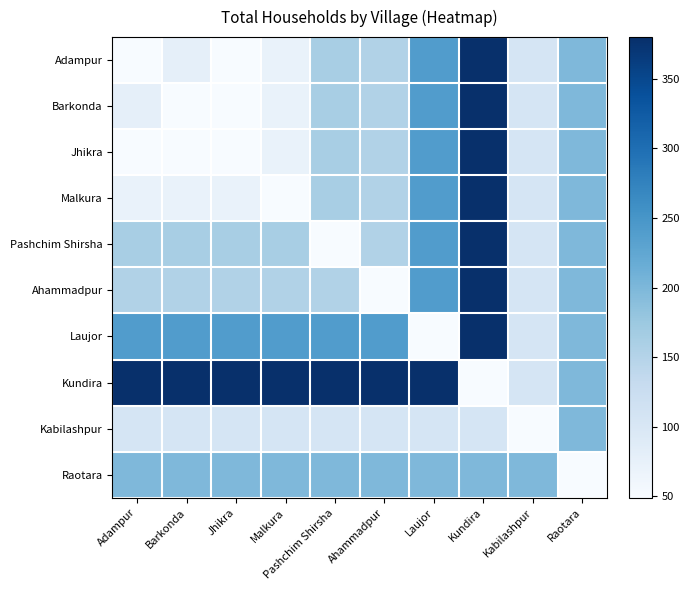

Reading right to left, extract all data points from this chart.

Adampur: Raotara=198	Kabilashpur=105	Kundira=380	Laujor=240	Ahammadpur=153	Pashchim Shirsha=162	Malkura=72	Jhikra=49	Barkonda=78	Adampur=49
Barkonda: Raotara=198	Kabilashpur=105	Kundira=380	Laujor=240	Ahammadpur=153	Pashchim Shirsha=162	Malkura=72	Jhikra=49	Barkonda=49	Adampur=78
Jhikra: Raotara=198	Kabilashpur=105	Kundira=380	Laujor=240	Ahammadpur=153	Pashchim Shirsha=162	Malkura=72	Jhikra=49	Barkonda=49	Adampur=49
Malkura: Raotara=198	Kabilashpur=105	Kundira=380	Laujor=240	Ahammadpur=153	Pashchim Shirsha=162	Malkura=49	Jhikra=72	Barkonda=72	Adampur=72
Pashchim Shirsha: Raotara=198	Kabilashpur=105	Kundira=380	Laujor=240	Ahammadpur=153	Pashchim Shirsha=49	Malkura=162	Jhikra=162	Barkonda=162	Adampur=162
Ahammadpur: Raotara=198	Kabilashpur=105	Kundira=380	Laujor=240	Ahammadpur=49	Pashchim Shirsha=153	Malkura=153	Jhikra=153	Barkonda=153	Adampur=153
Laujor: Raotara=198	Kabilashpur=105	Kundira=380	Laujor=49	Ahammadpur=240	Pashchim Shirsha=240	Malkura=240	Jhikra=240	Barkonda=240	Adampur=240
Kundira: Raotara=198	Kabilashpur=105	Kundira=49	Laujor=380	Ahammadpur=380	Pashchim Shirsha=380	Malkura=380	Jhikra=380	Barkonda=380	Adampur=380
Kabilashpur: Raotara=198	Kabilashpur=49	Kundira=105	Laujor=105	Ahammadpur=105	Pashchim Shirsha=105	Malkura=105	Jhikra=105	Barkonda=105	Adampur=105
Raotara: Raotara=49	Kabilashpur=198	Kundira=198	Laujor=198	Ahammadpur=198	Pashchim Shirsha=198	Malkura=198	Jhikra=198	Barkonda=198	Adampur=198